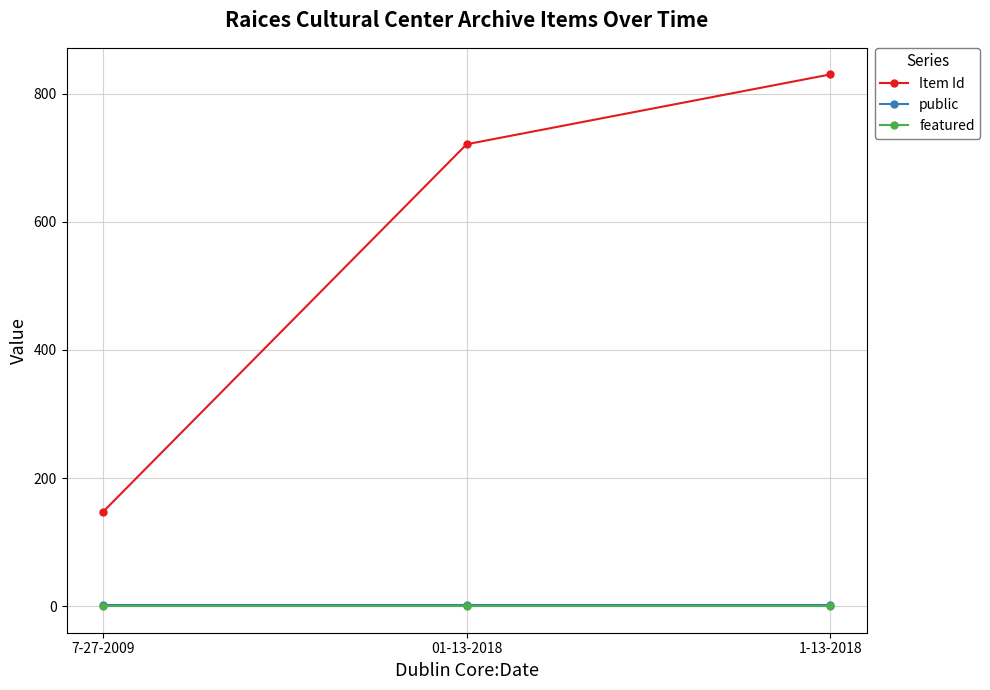

What is the label of the 2nd point from the left?

01-13-2018